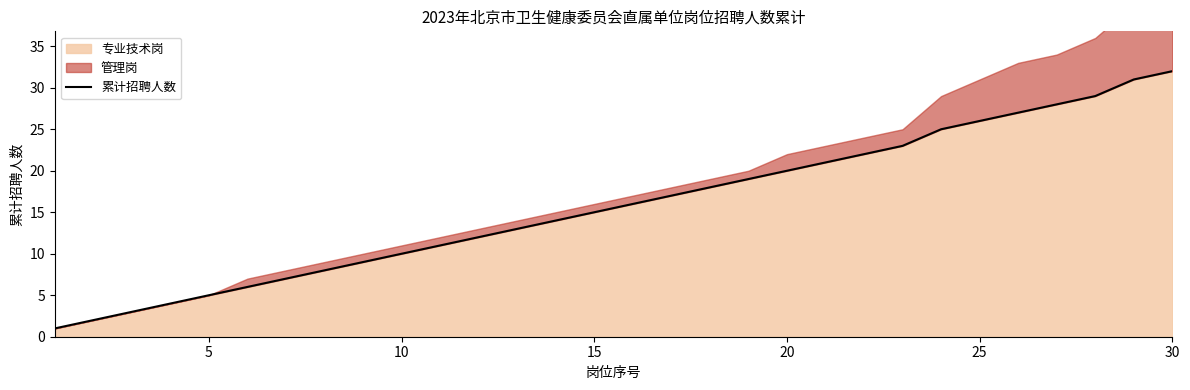

The 专业技术岗 series shows 4 at 15. True or false?

False